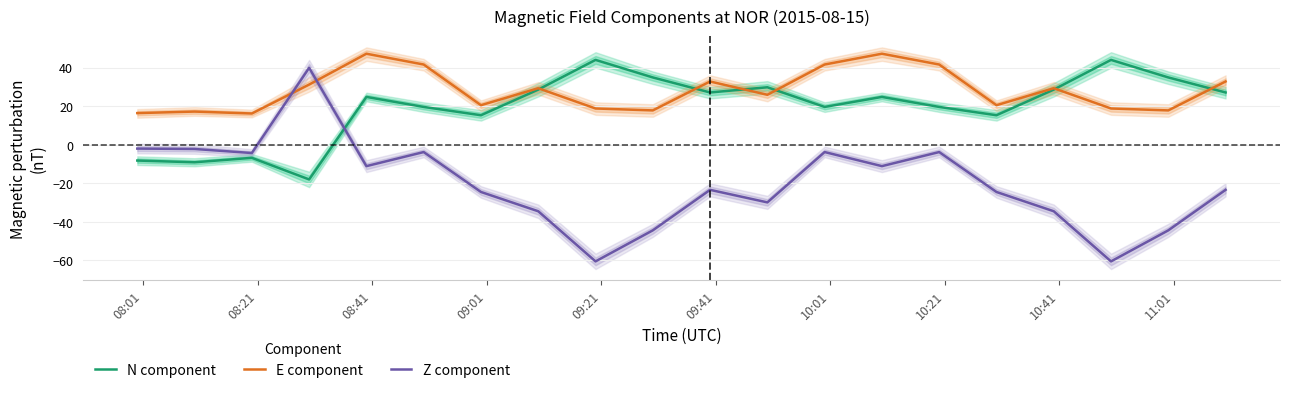

True or false: N component and E component intersect in this chart.

True